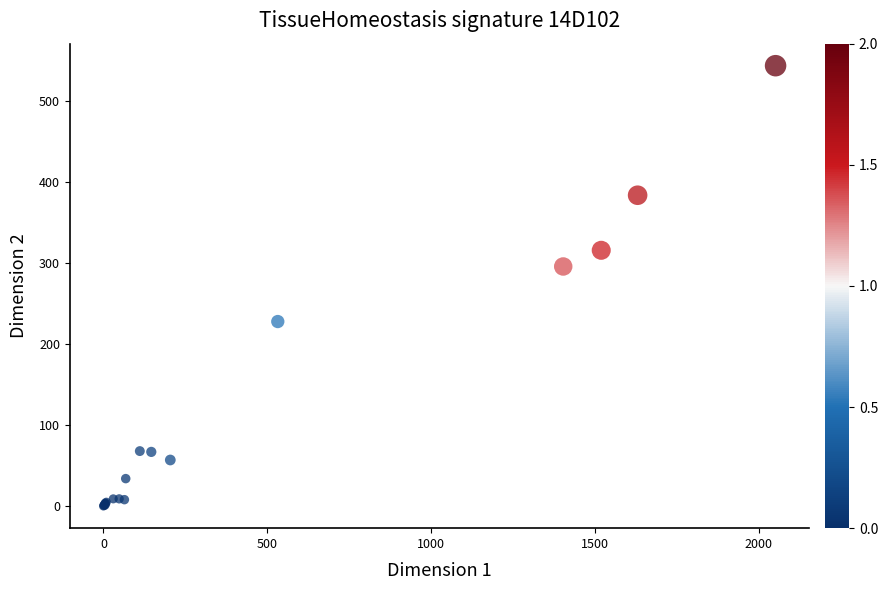

What Y value in the scatter plot is closest to 272?

296